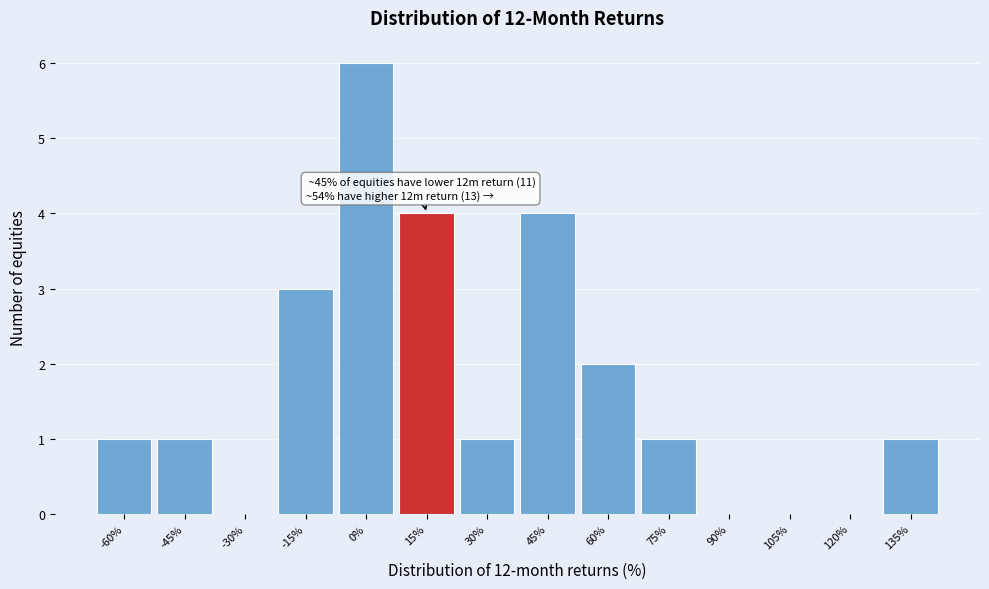

Is it true that the value at 75% is 0?

False